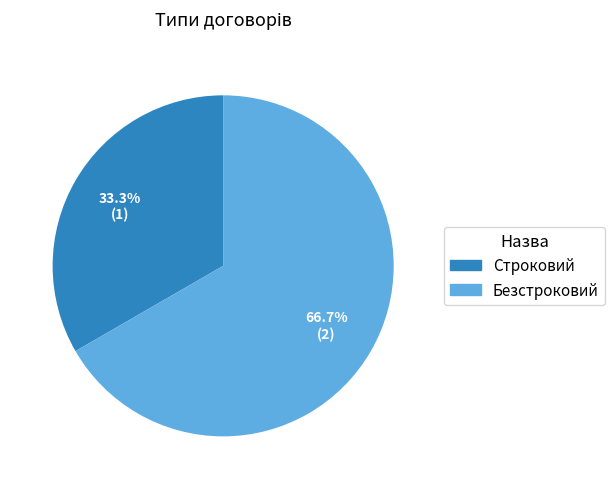

To the nearest percent, what percentage of the pie is Безстроковий?

67%